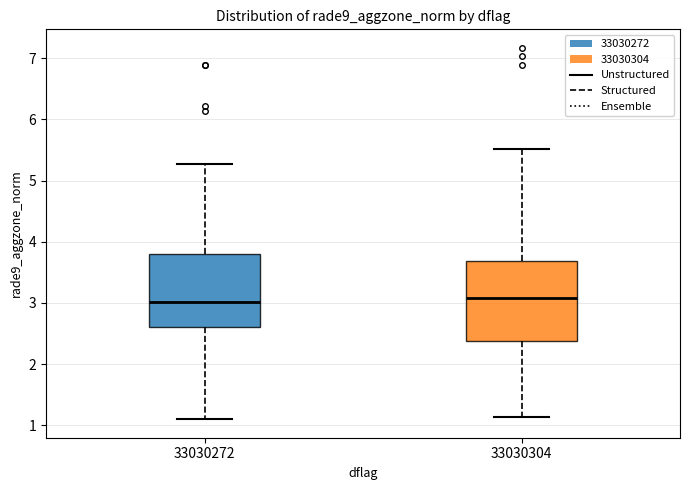

Where does the median line of the box at x = 33030304 sit on the y-axis? The values are not printed on the chart, so give them approximately, as read against the axis.

3.1